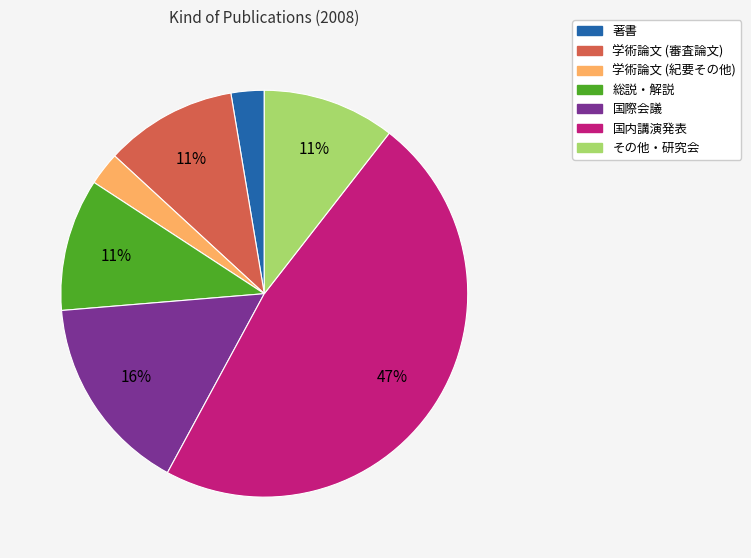

Is there any slice that represents more than half of the pie?

No